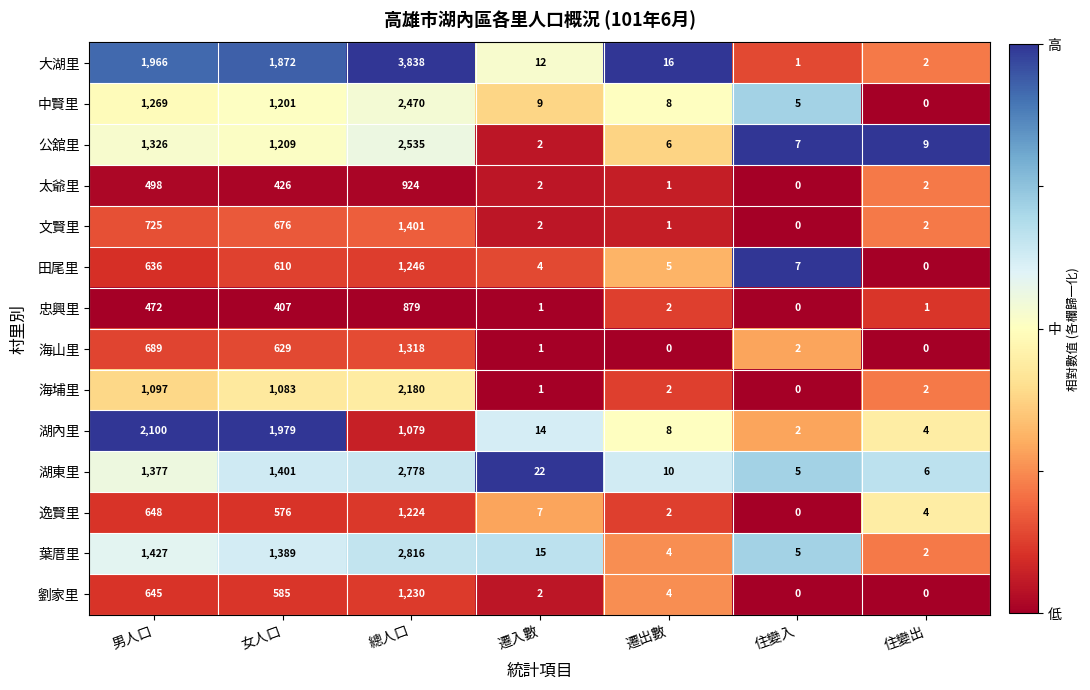

Which series changed the most between 遷出數 and 住變出?

大湖里